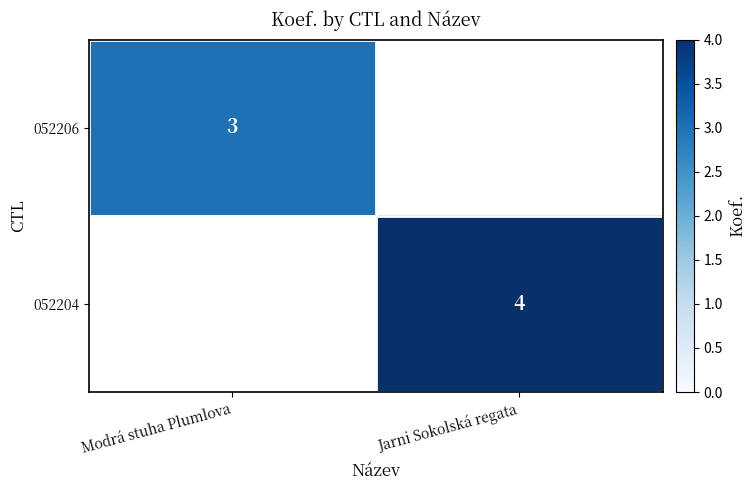

At how many categories does at least one series exceed 3?

1